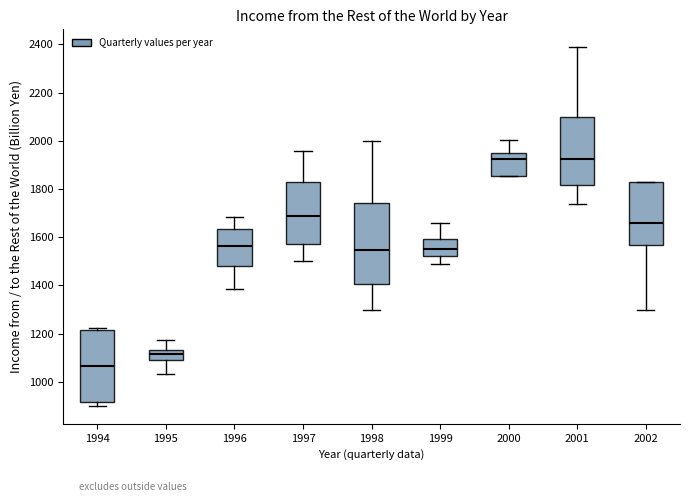

Reading left to right, read every box against the y-axis: the position of its median line, the range the box covers, and the ends of its whiskers. The values are not printed on the chart, so give them approximately, as read against the axis.

1994: median 1060, box 920 to 1220, whiskers 900 to 1220 (just above the box's upper edge)
1995: median 1120, box 1080 to 1140, whiskers 1040 to 1180
1996: median 1560, box 1480 to 1640, whiskers 1380 to 1680
1997: median 1680, box 1580 to 1820, whiskers 1500 to 1960
1998: median 1540, box 1400 to 1740, whiskers 1300 to 2000
1999: median 1560, box 1520 to 1600, whiskers 1480 to 1660
2000: median 1920, box 1860 to 1940, whiskers 1860 to 2000
2001: median 1920, box 1820 to 2100, whiskers 1740 to 2380
2002: median 1660, box 1560 to 1820, whiskers 1300 to 1820